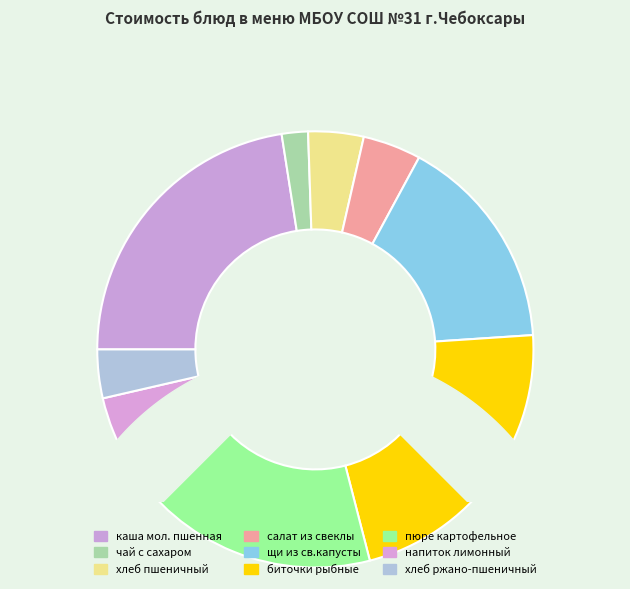

How many slices are in this pie chart?

9